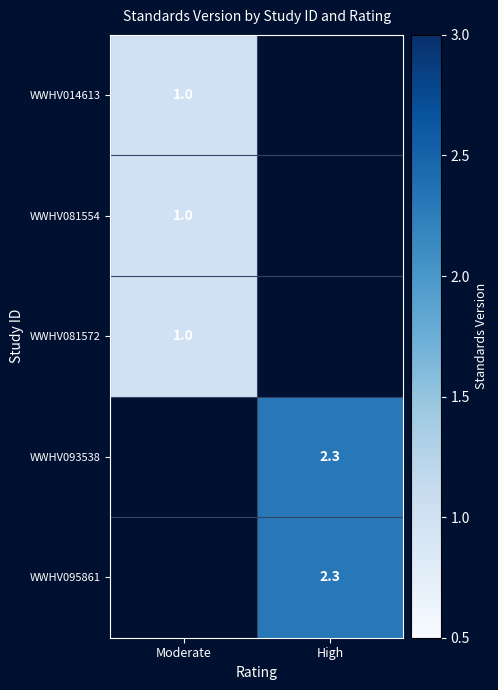

The value of WWHV093538 at High is 4.0. True or false?

False